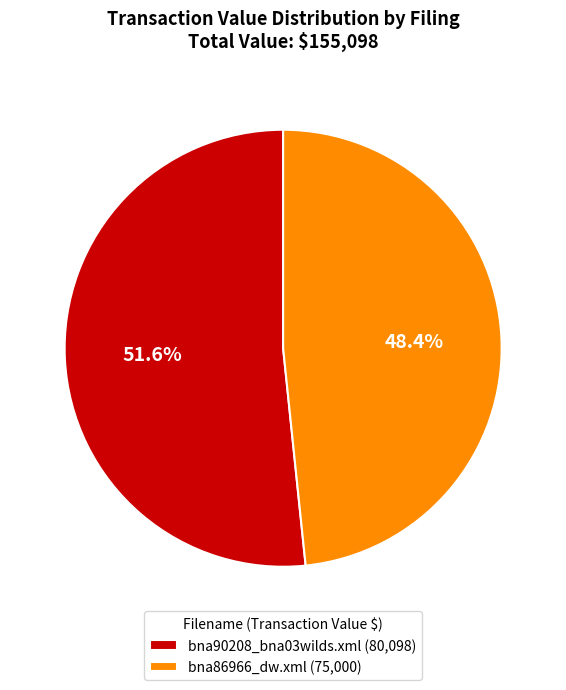

How many slices are in this pie chart?

2